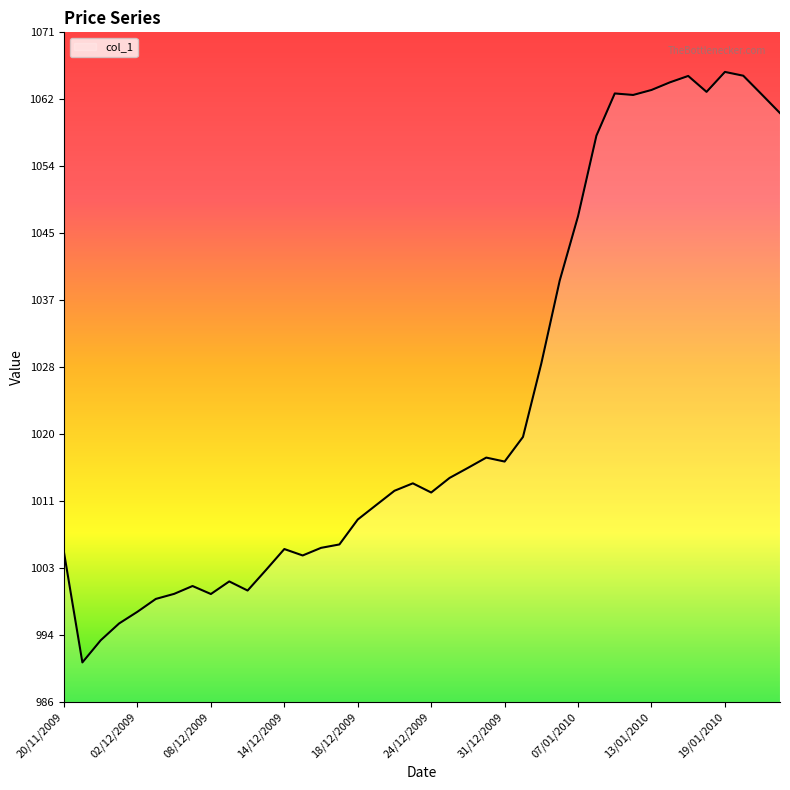

What is the difference between the maximum and minimum values?

74.6